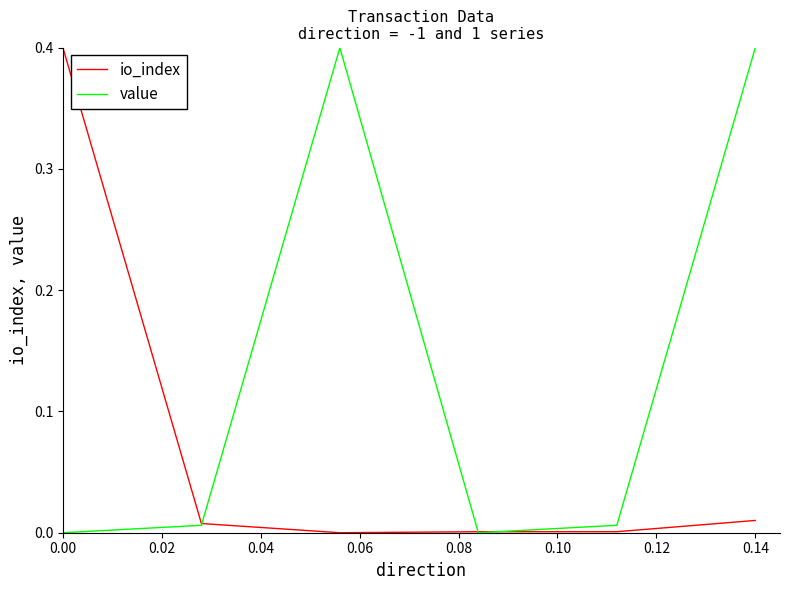

Which series has the largest total across all categories?

value